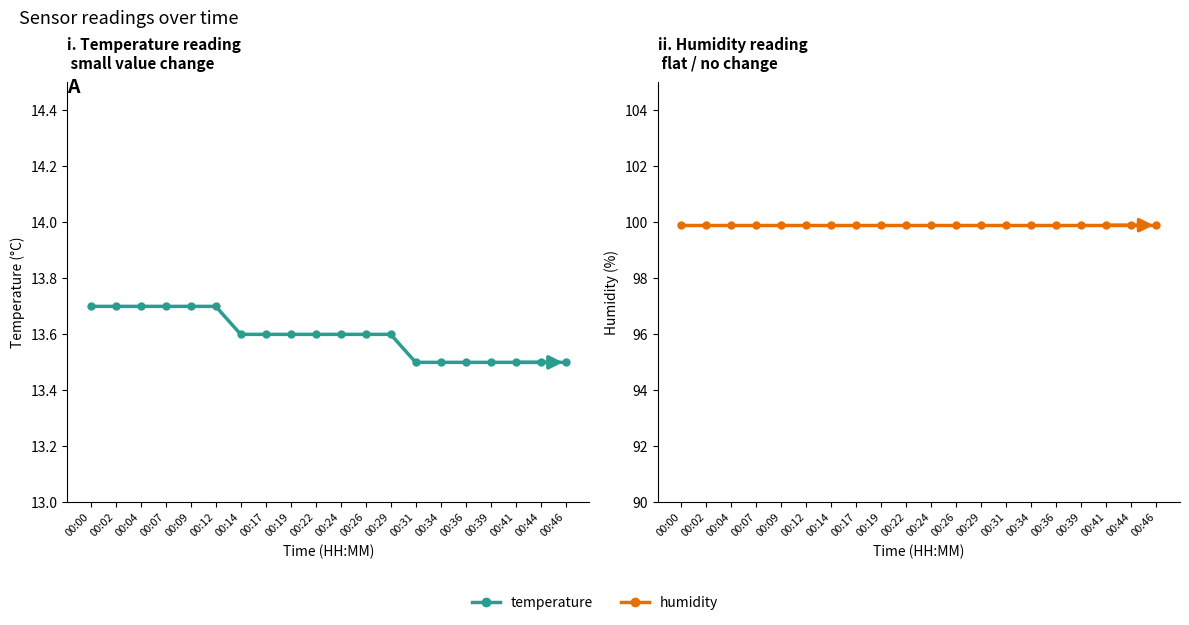

Between 00:24 and 00:19, which is larger?

00:24